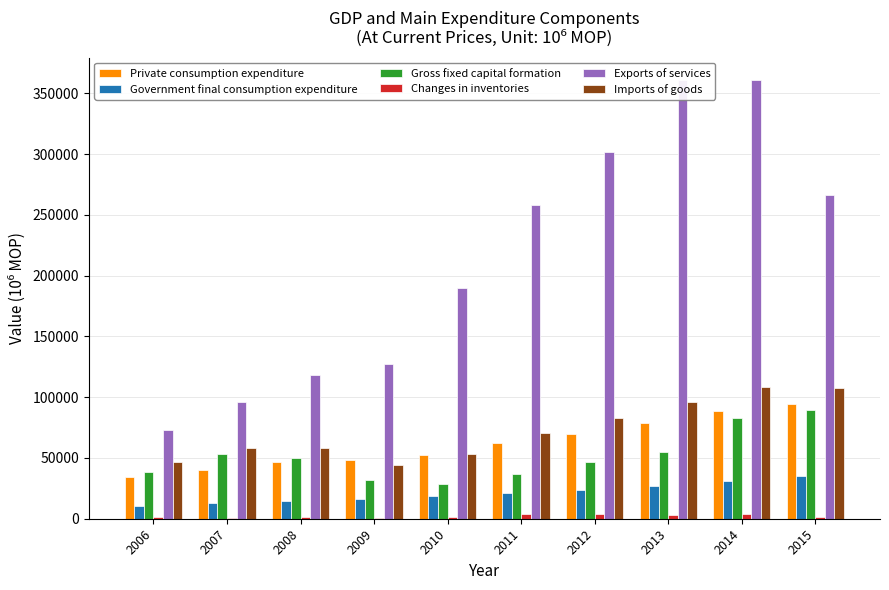

Which series has the largest range (max minus min)?

Exports of services